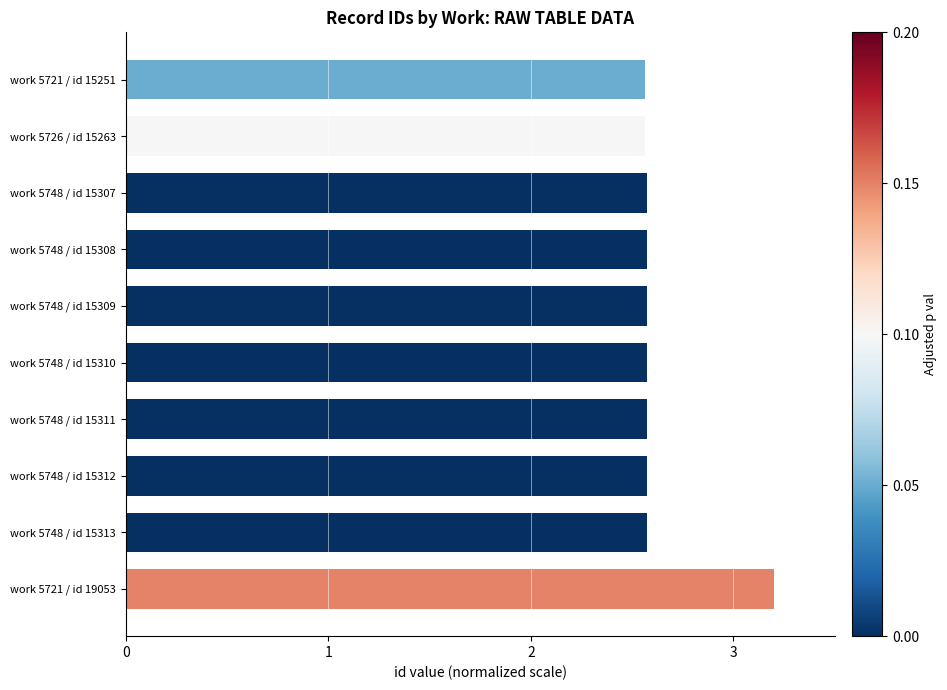

The value at work 5748 / id 15312 is 3.6. True or false?

False